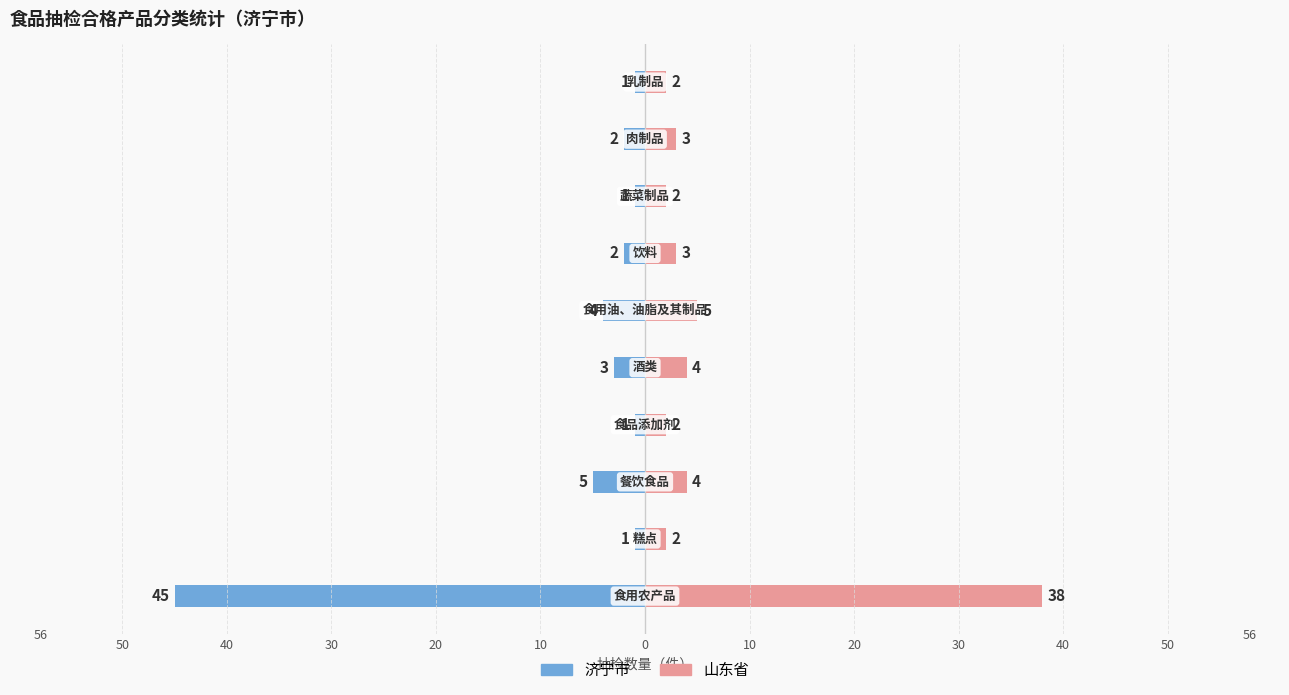

What are all the series names shown in the legend?

济宁市, 山东省